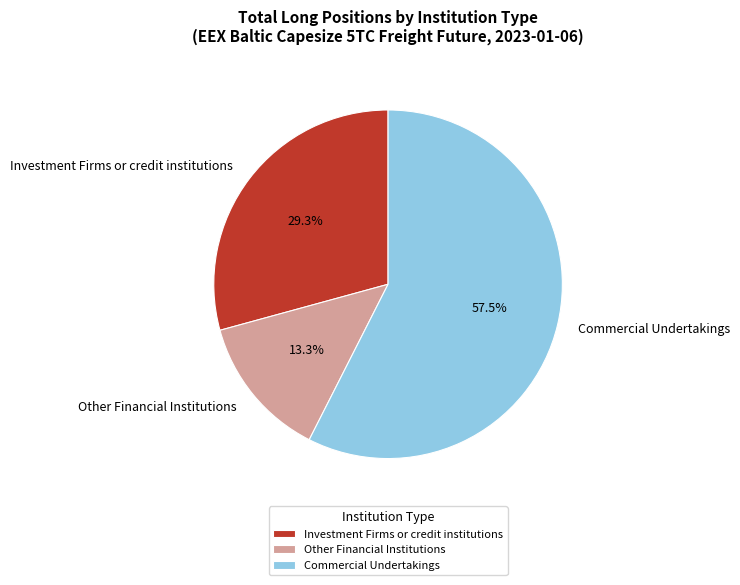

To the nearest percent, what is the difference between the largest and smallest slice percentages?

44%